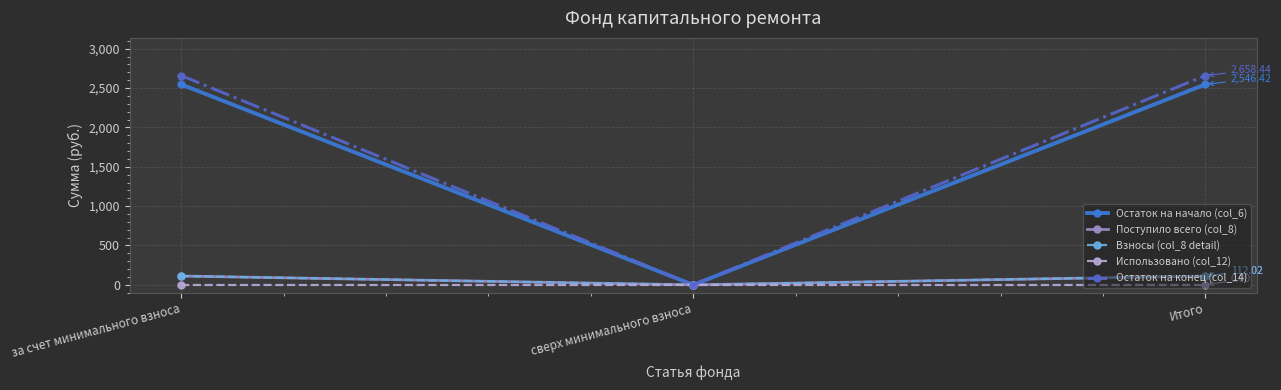

At сверх минимального взноса, list the series in order from largest to smallest.

Остаток на начало (col_6), Поступило всего (col_8), Взносы (col_8 detail), Использовано (col_12), Остаток на конец (col_14)